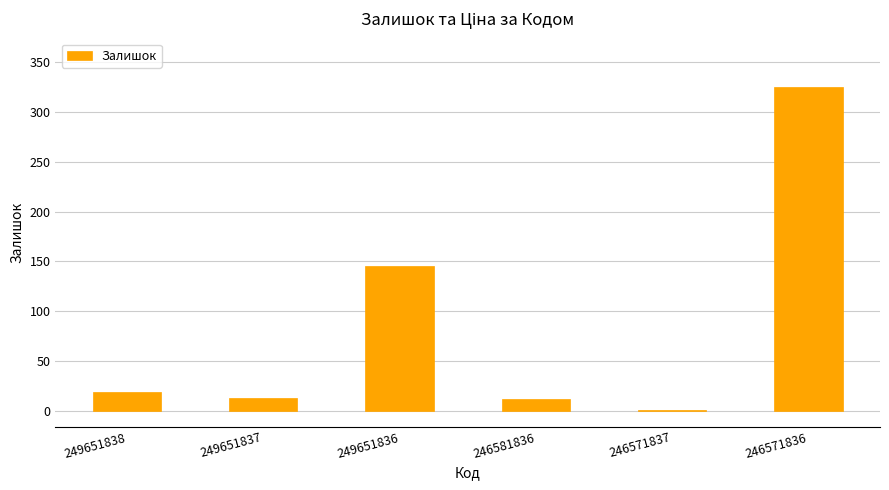

Between 249651837 and 246571837, which is larger?

249651837